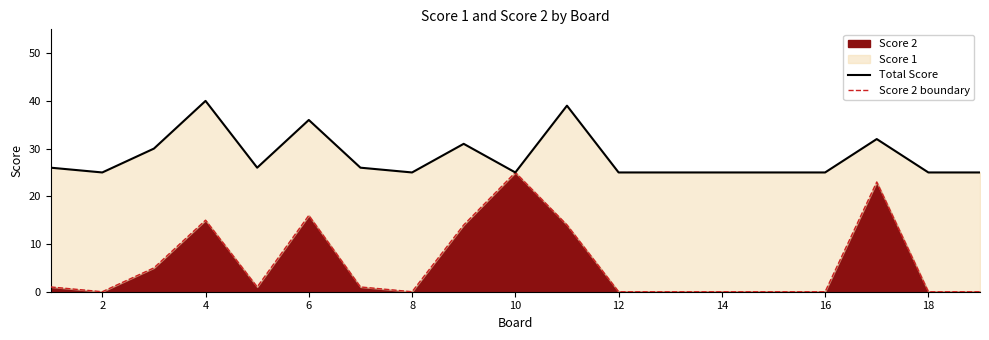

What is the highest value of the Score 2 series?

25